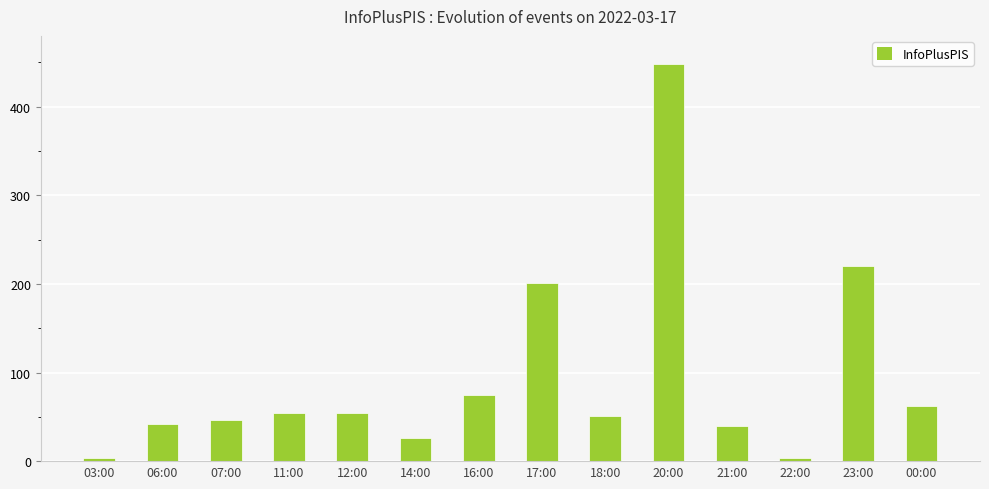

The chart shows a value of 280 at 20:00. True or false?

False